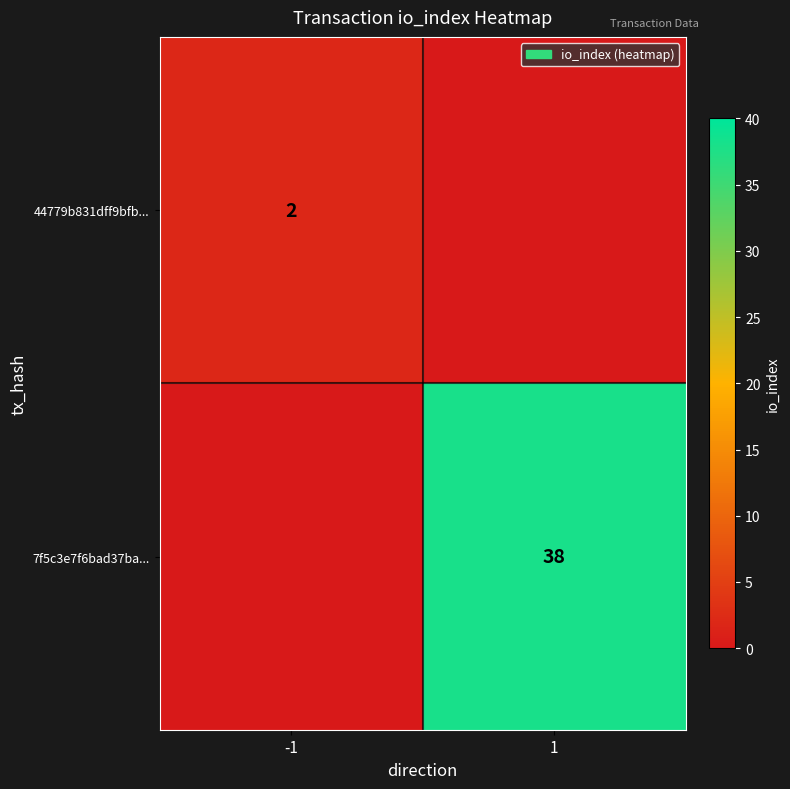

The 7f5c3e7f6bad37ba... series shows 68 at 1. True or false?

False